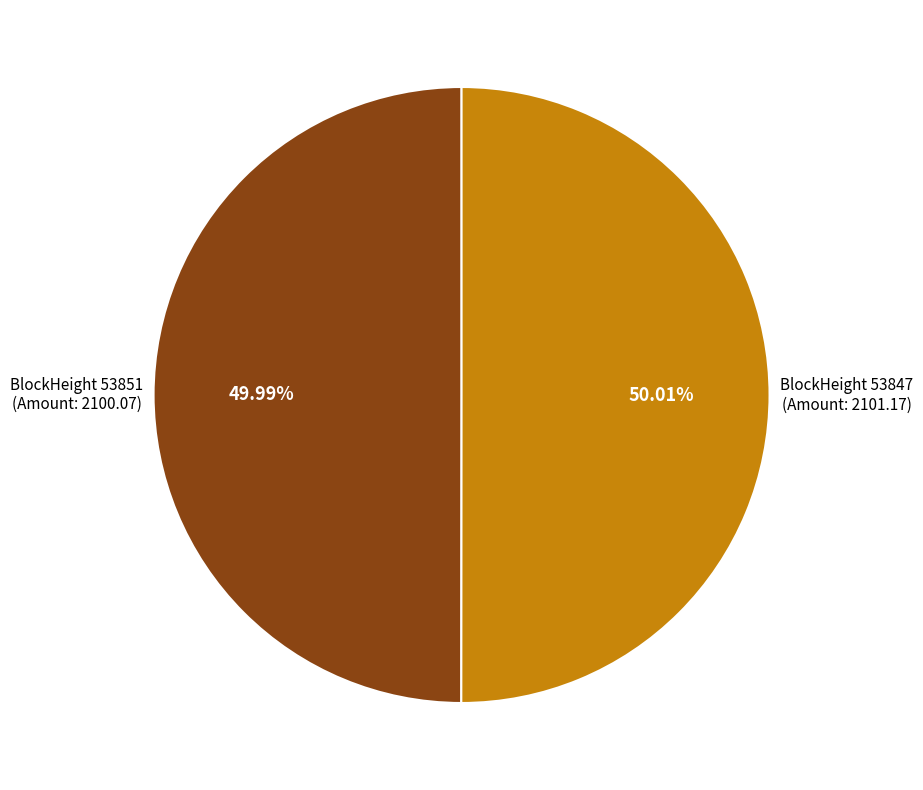

Is there any slice that represents more than half of the pie?

Yes